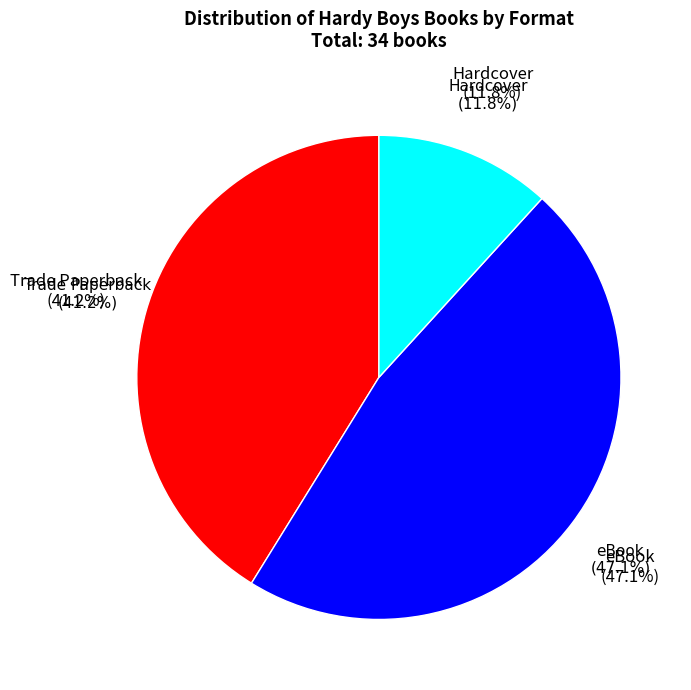

To the nearest percent, what portion does Trade Paperback represent?

41%